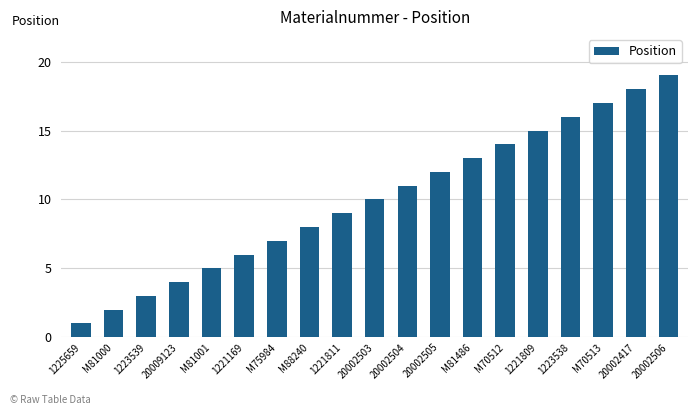

Does the chart contain stacked bars?

No